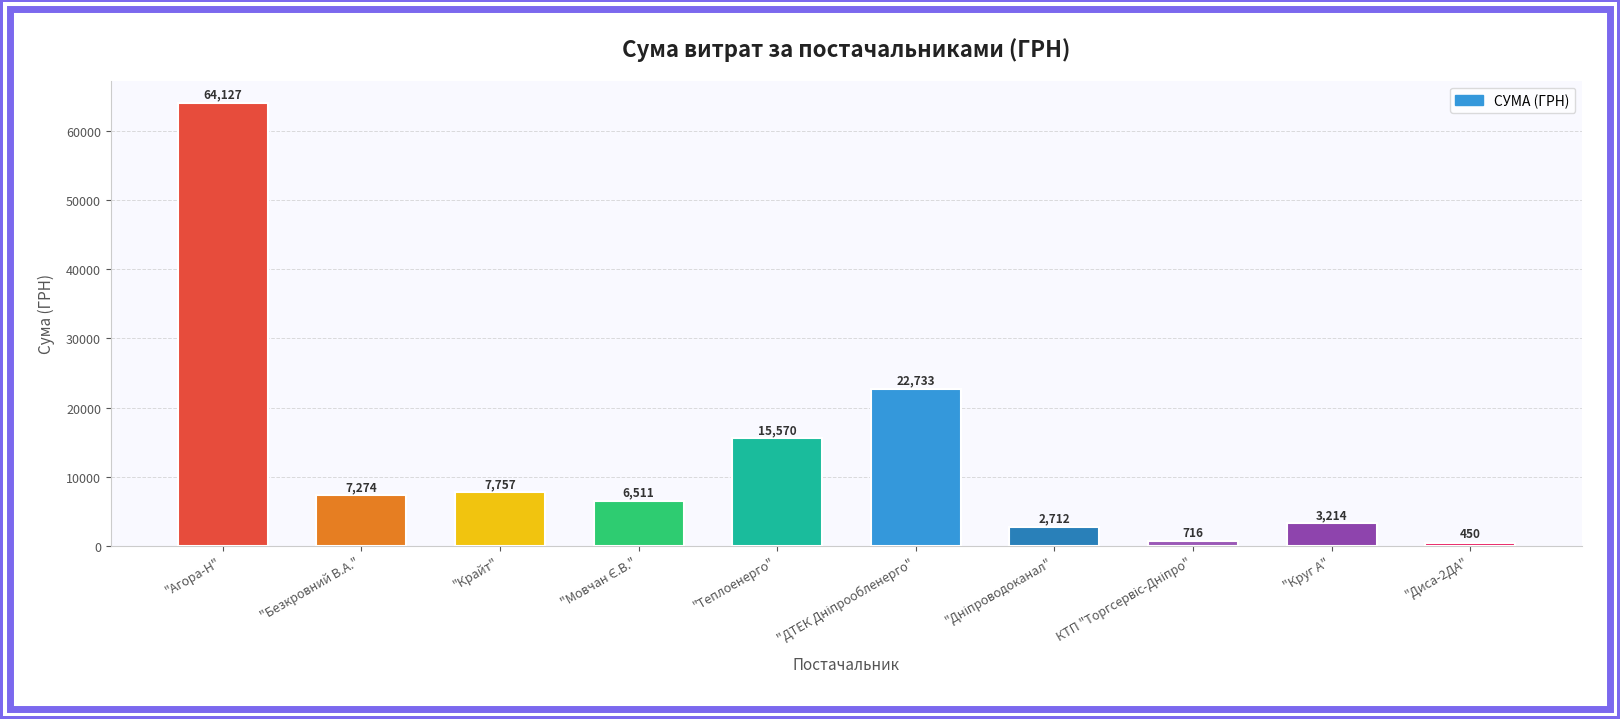

What is the greatest value displayed?

64126.6